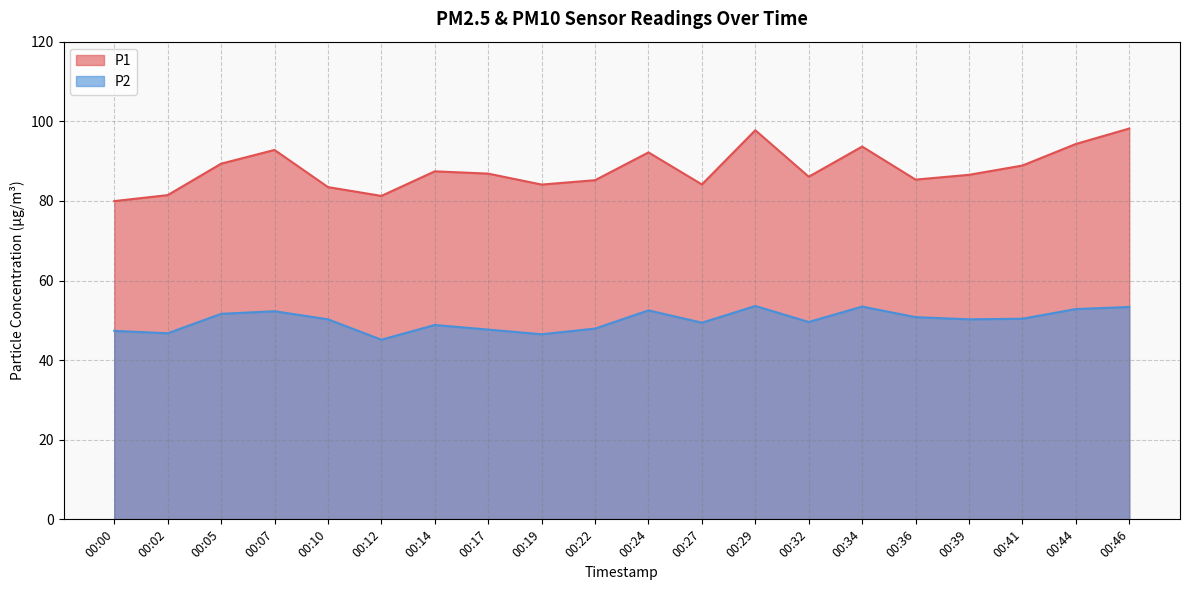

The P1 series shows 58.8 at 00:17. True or false?

False